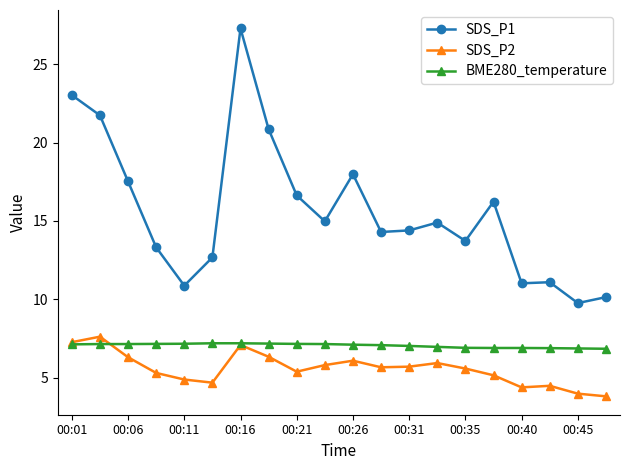

How many categories are shown in the chart?

20